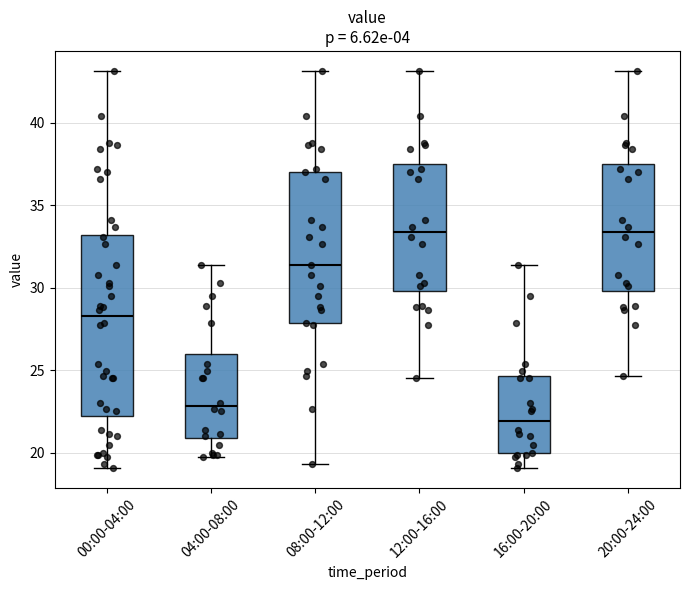

Reading left to right, transcribe this box plot: for each box, give where its median line is, the range the box spans, and where its two whiskers end, as read against the y-axis. The values are not printed on the chart, so give them approximately, as read against the axis.

00:00-04:00: median 28.5, box 22.0 to 33.0, whiskers 19.0 to 43.0
04:00-08:00: median 23.0, box 21.0 to 26.0, whiskers 19.5 to 31.5
08:00-12:00: median 31.5, box 28.0 to 37.0, whiskers 19.5 to 43.0
12:00-16:00: median 33.5, box 30.0 to 37.5, whiskers 24.5 to 43.0
16:00-20:00: median 22.0, box 20.0 to 24.5, whiskers 19.0 to 31.5
20:00-24:00: median 33.5, box 30.0 to 37.5, whiskers 24.5 to 43.0